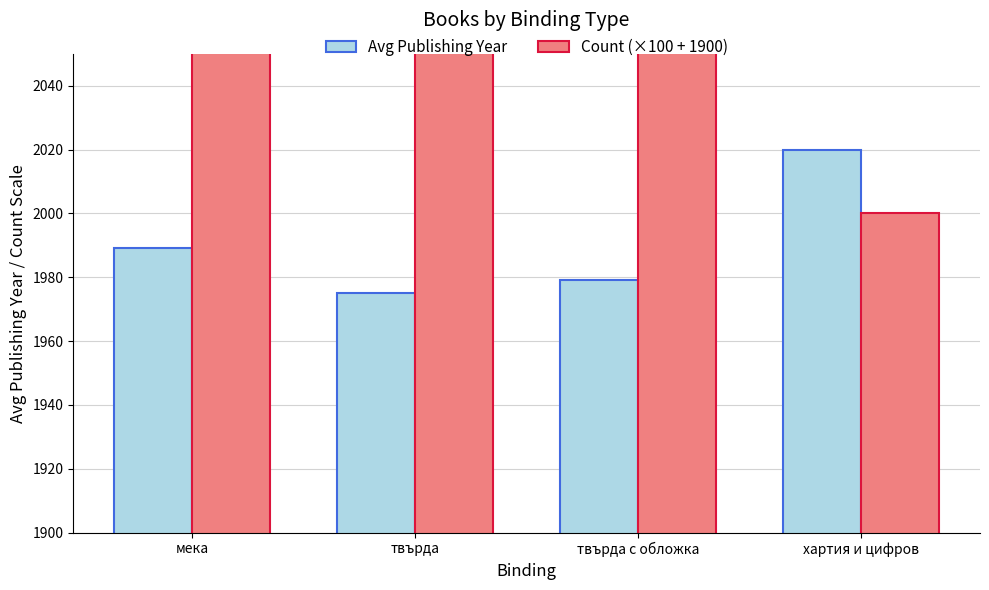

How many data points does each series have?

4